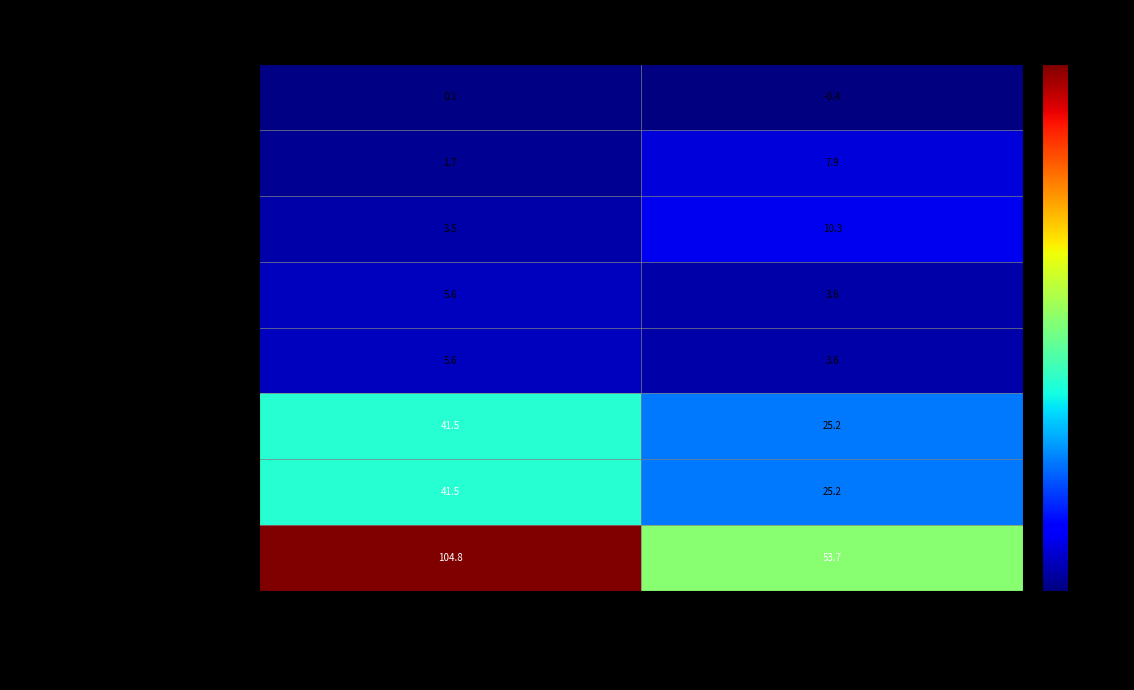

Which series has the largest total across all categories?

НАЛОГОВЫЕ И НЕНАЛОГОВЫЕ ДОХОДЫ